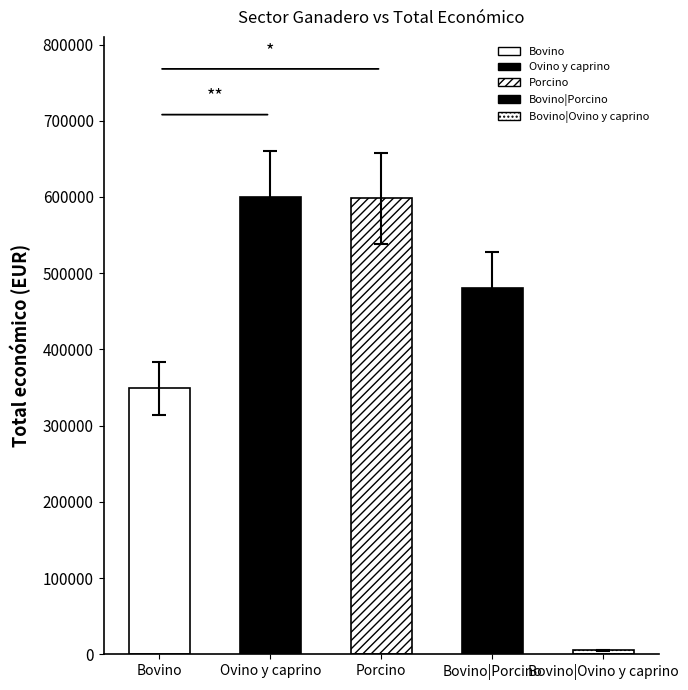

At which category does the chart reach its minimum across all series?

Bovino|Ovino y caprino